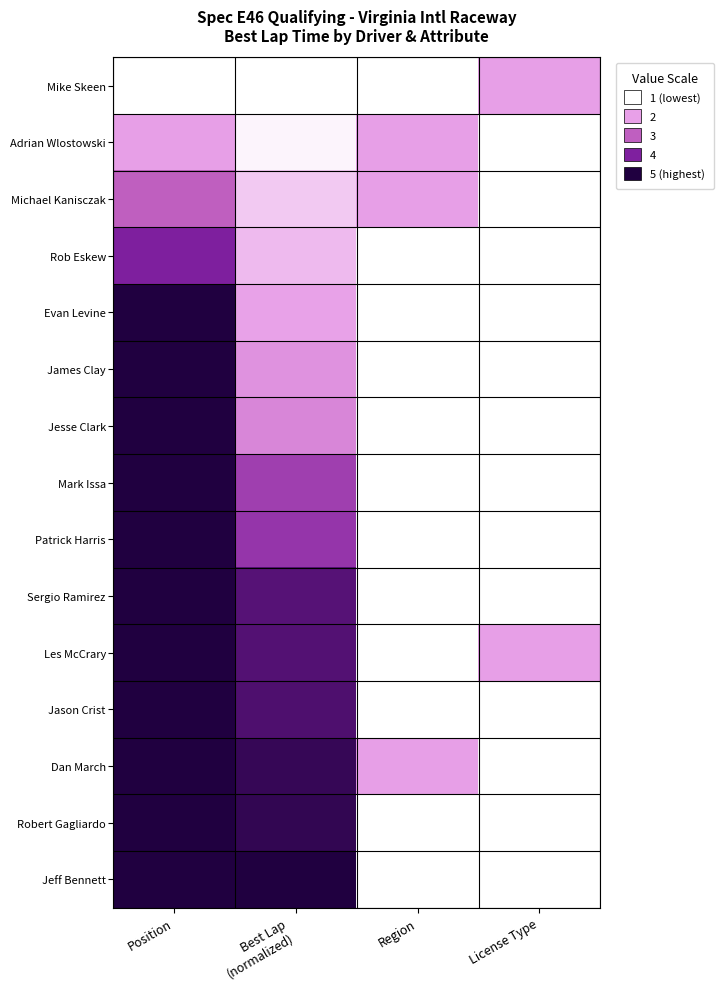

Which has a higher value, License Type or Position?

License Type